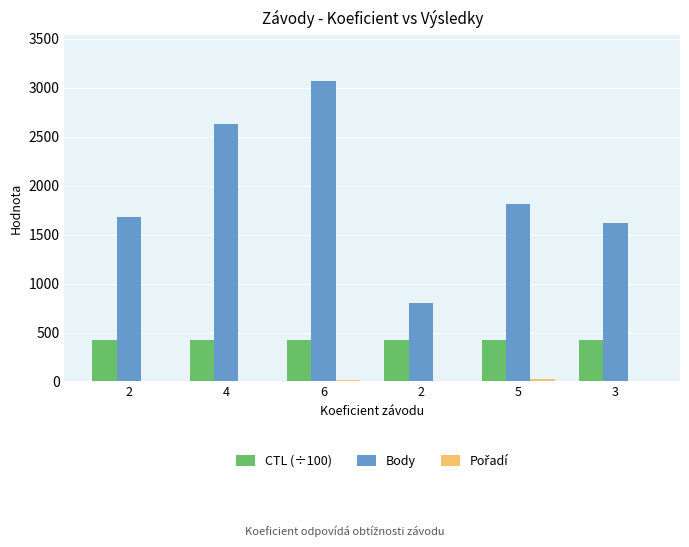

Are the bars grouped side by side (vs. stacked)?

Yes